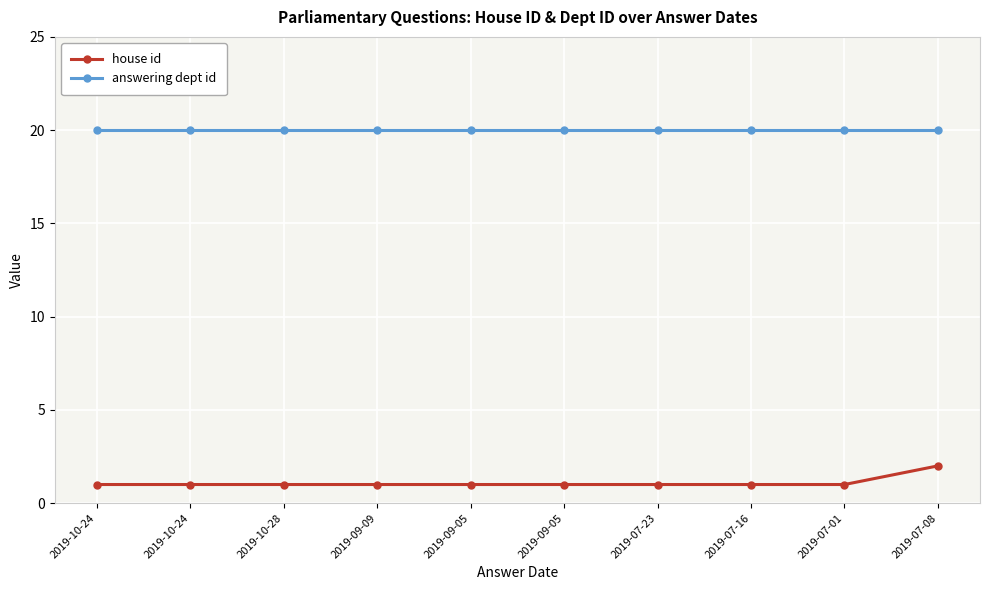

The house id series shows 4 at 2019-07-08. True or false?

False